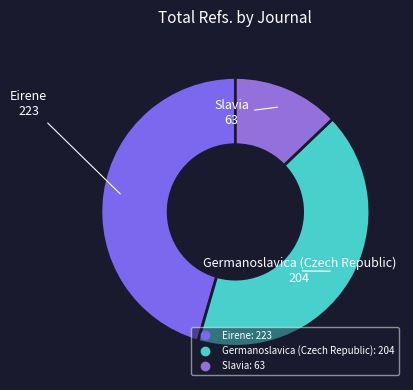

Approximately how many times larger is the value at Germanoslavica (Czech Republic) compared to Eirene?

0.9